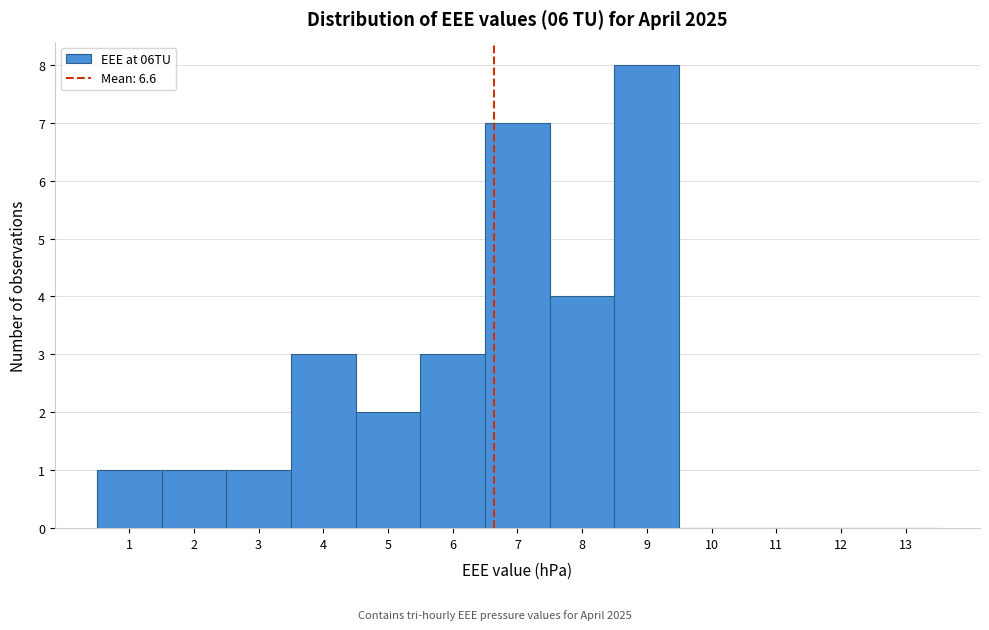

Reading left to right, transcribe this chart: for each bar, give the range it covers on the x-axis and its height. The values are not printed on the chart, so give them approximately, as read against the axis.

0.5 to 1.5: 1
1.5 to 2.5: 1
2.5 to 3.5: 1
3.5 to 4.5: 3
4.5 to 5.5: 2
5.5 to 6.5: 3
6.5 to 7.5: 7
7.5 to 8.5: 4
8.5 to 9.5: 8
9.5 to 10.5: 0
10.5 to 11.5: 0
11.5 to 12.5: 0
12.5 to 13.5: 0